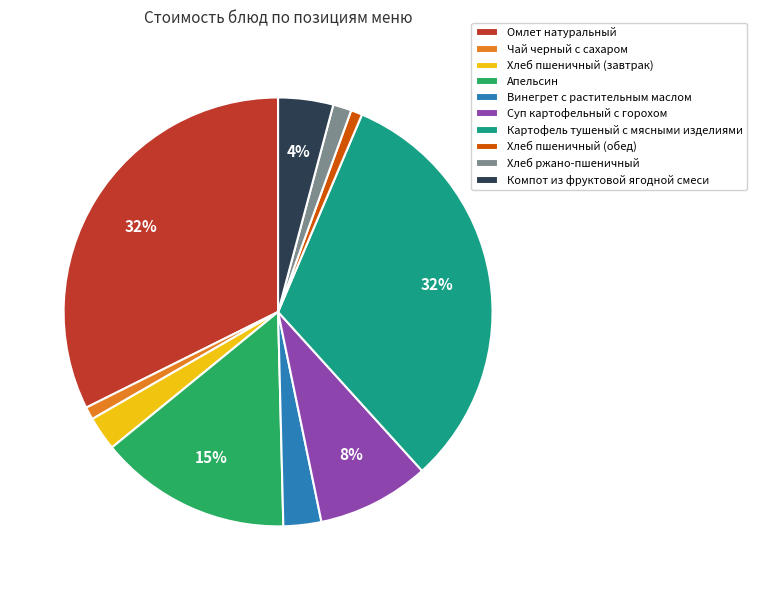

To the nearest percent, what is the average slice percentage?

10%